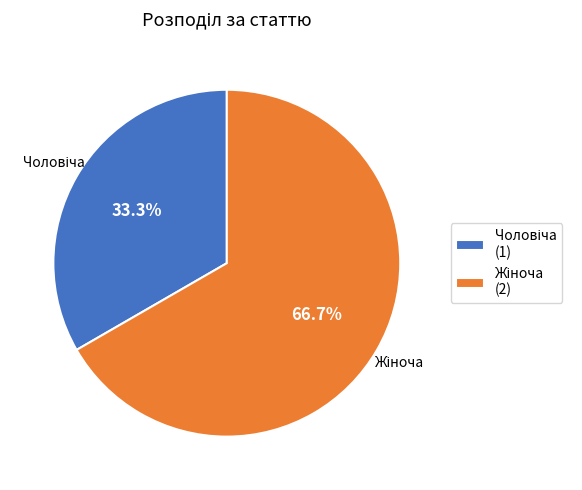

Does any single category account for the majority?

Yes